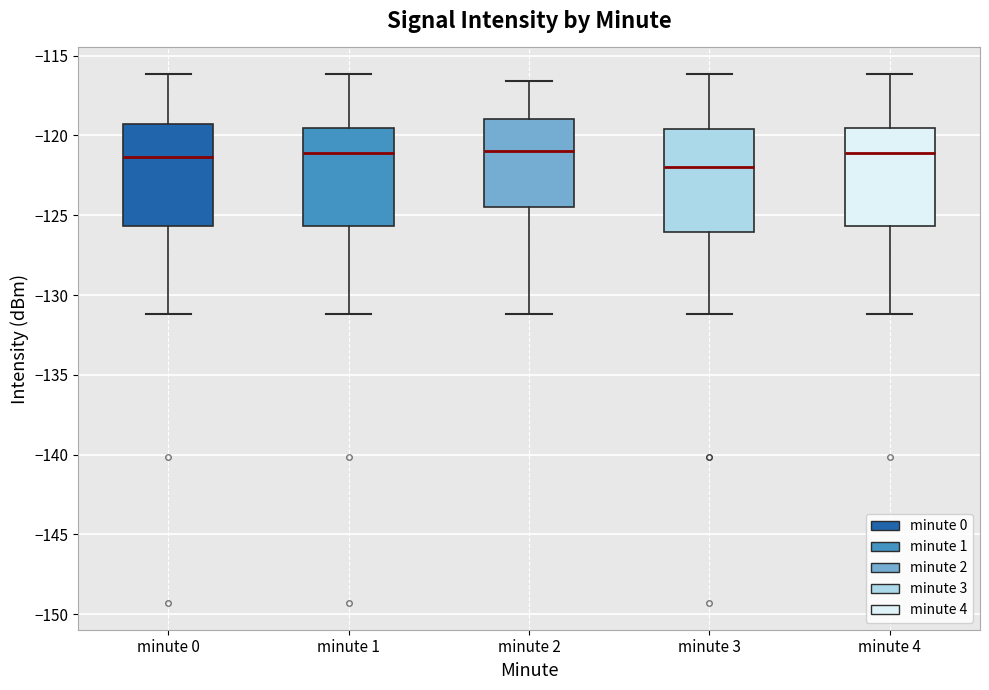

Where does the lower whisker of the box for minute 4 end on the y-axis? The values are not printed on the chart, so give them approximately, as read against the axis.

-131.0